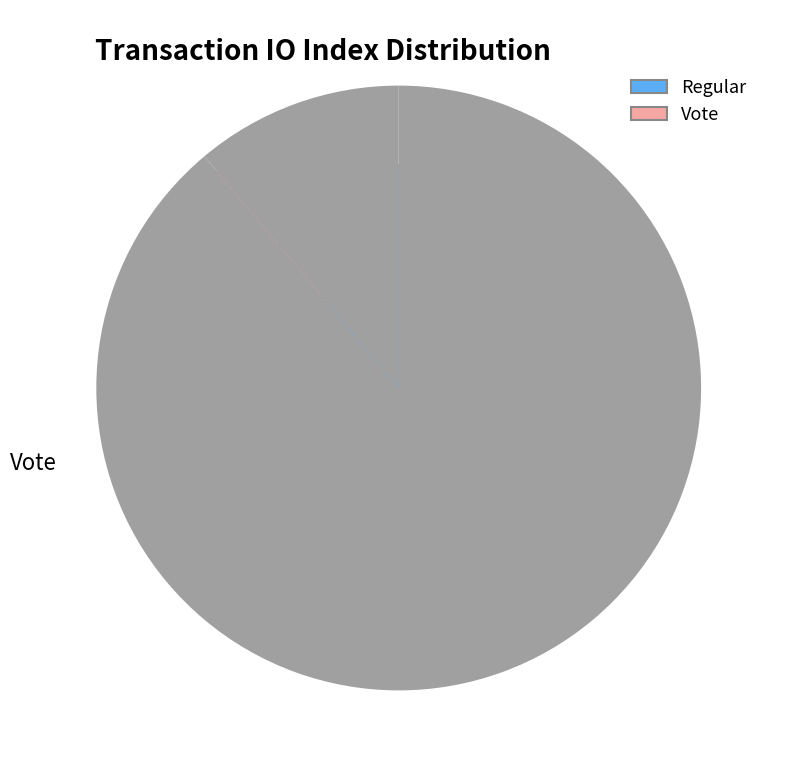

What is the ratio of the value at Regular to the value at Vote?

8.0